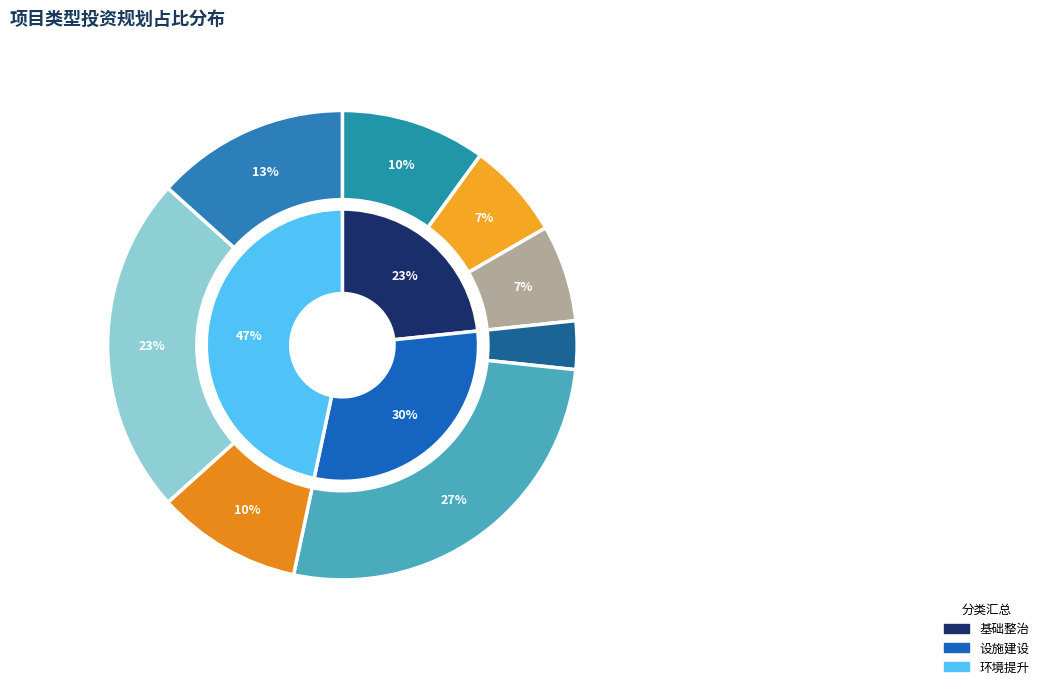

What percentage is the 传统风貌建（构）筑物 slice, to the nearest percent?

10%